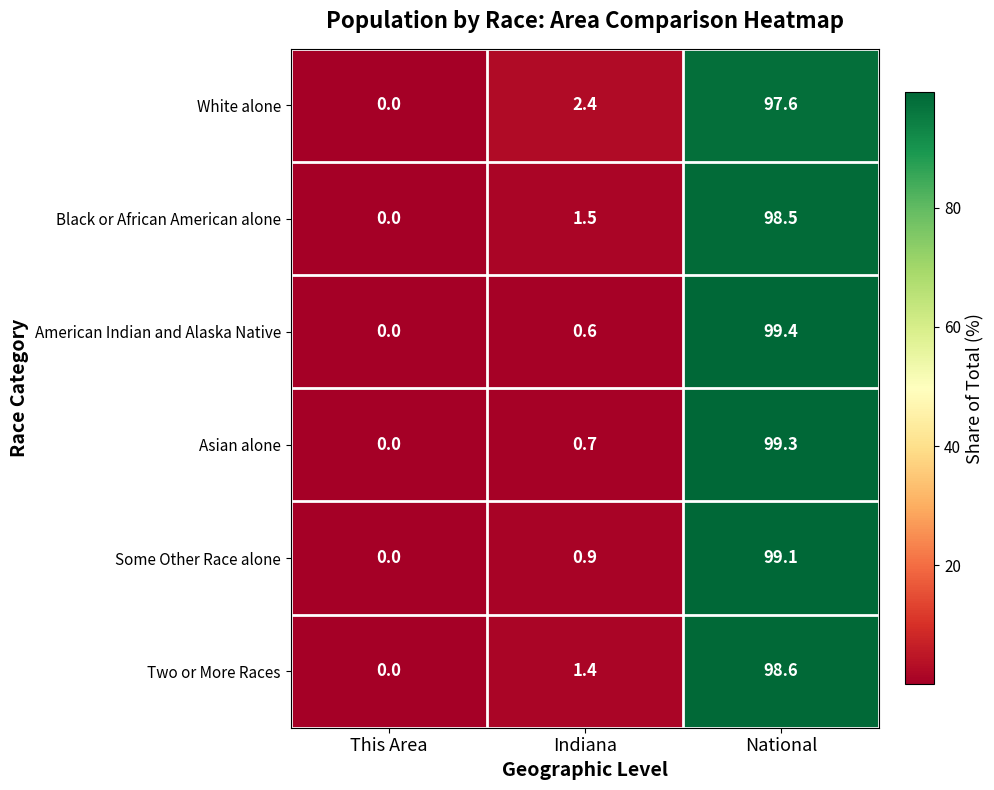

List the series in order of their peak value, lowest first.

White alone, Black or African American alone, Two or More Races, Some Other Race alone, Asian alone, American Indian and Alaska Native